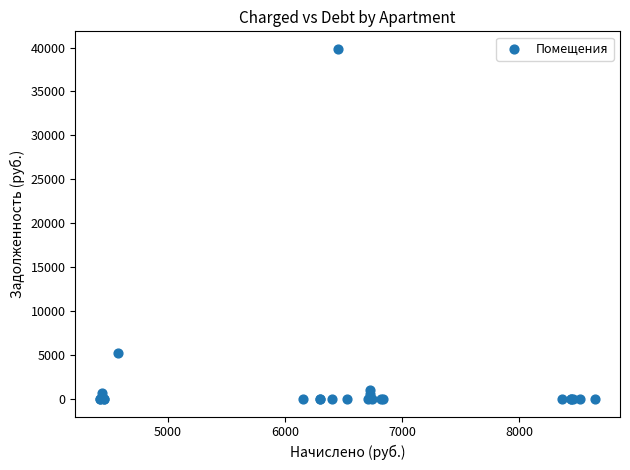

What Y value in the scatter plot is closest to 19924?

5191.0